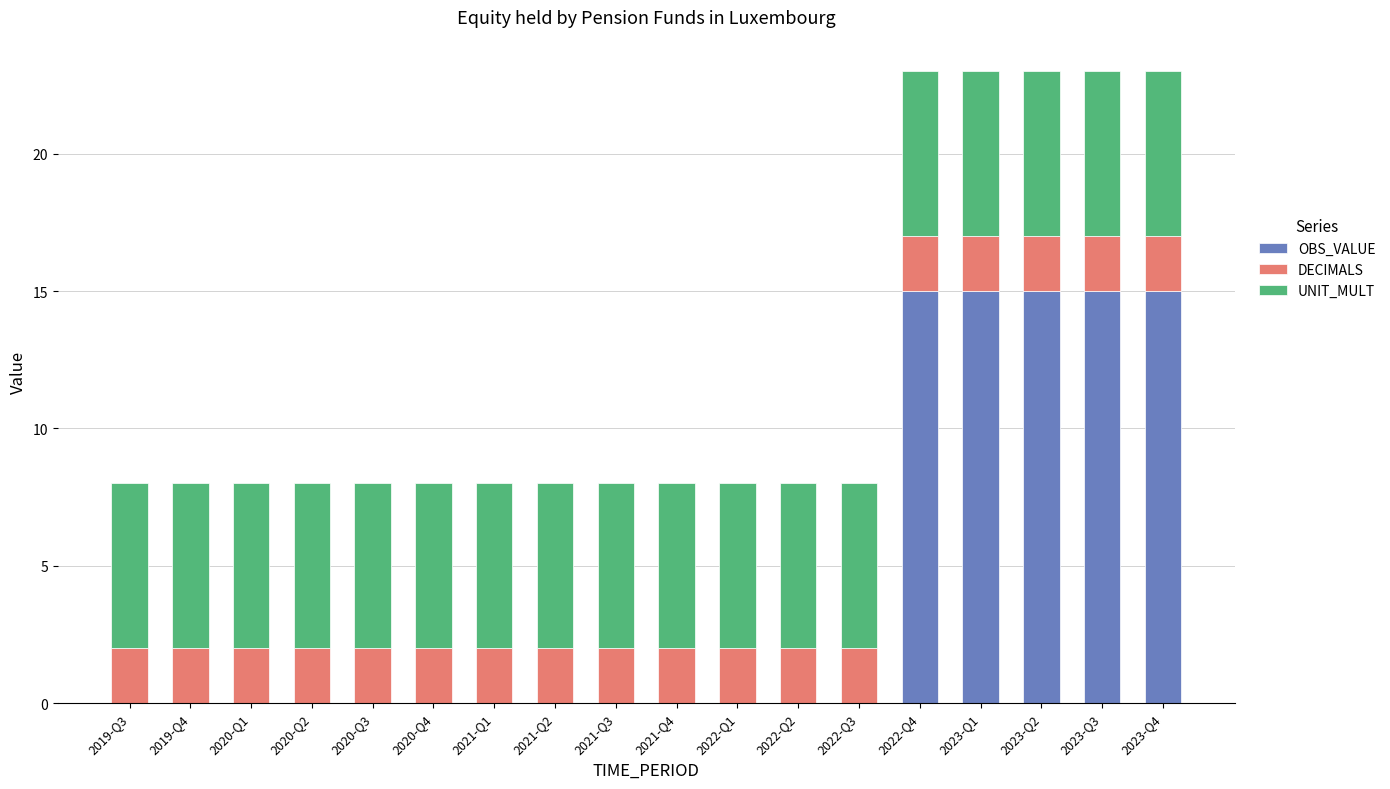

What is the highest value of the OBS_VALUE series?

15